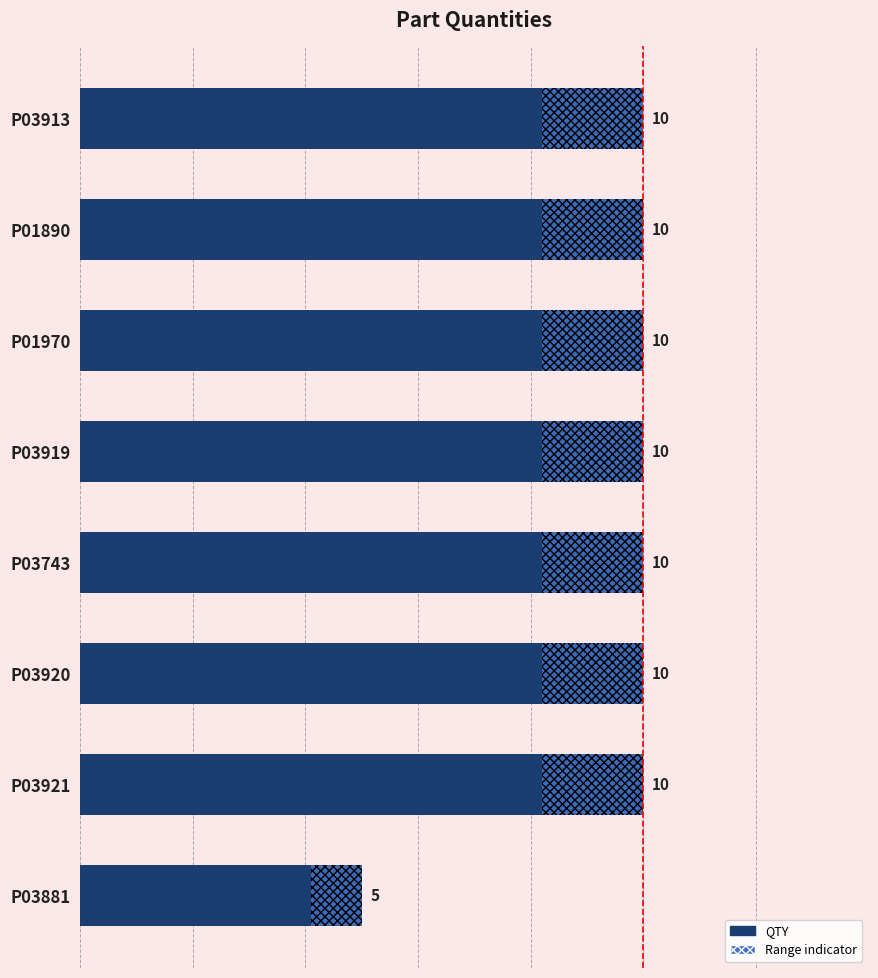

Does the chart contain any negative values?

No